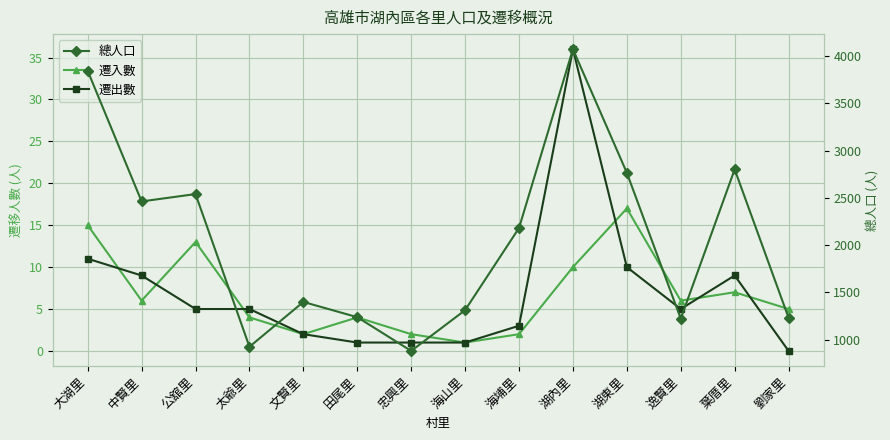

Is it true that 總人口 equals 2465 at 文賢里?

False